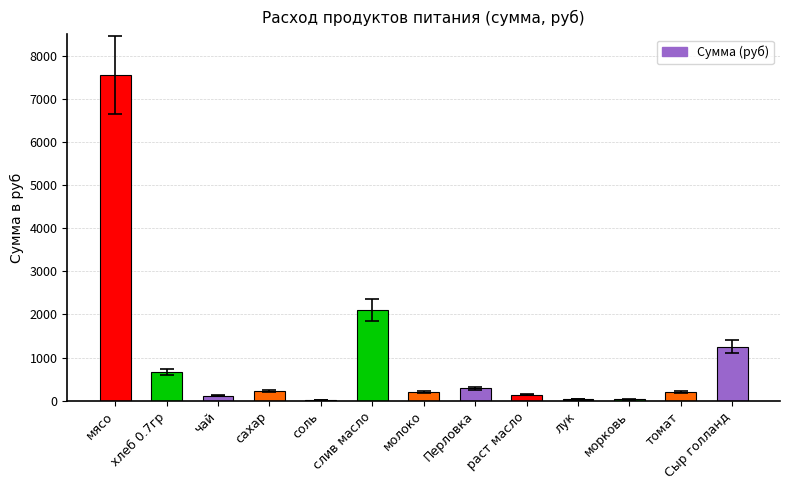

How many categories are shown in the chart?

13